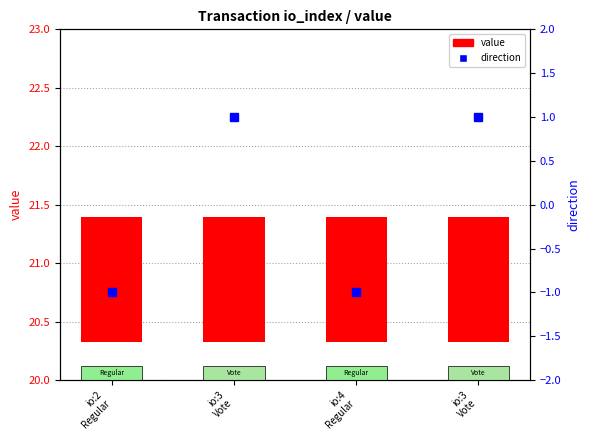

Which series has the largest range (max minus min)?

direction